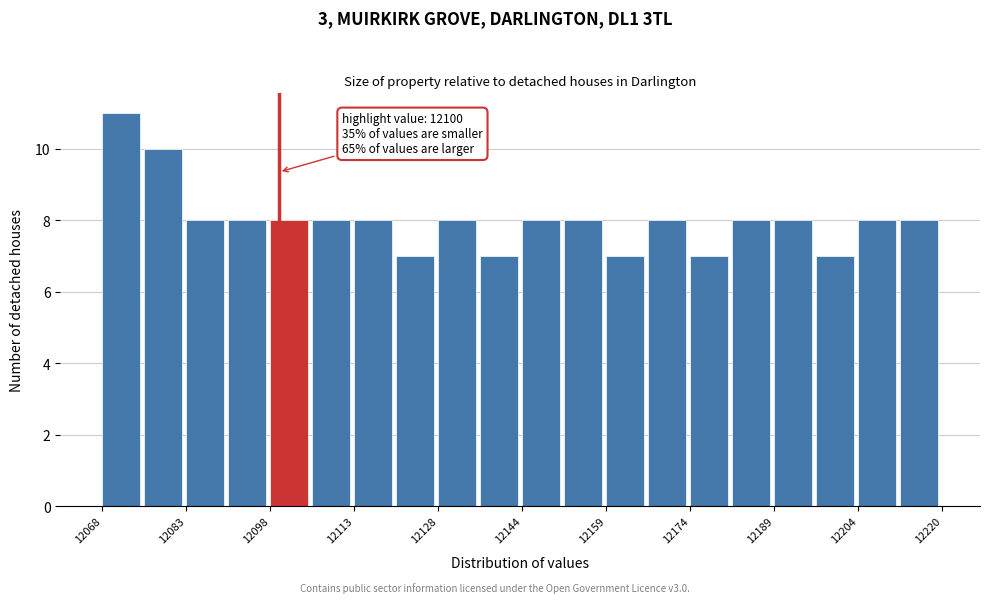

Around what value on the x-axis is the tallest bar? Give the approximate position of its centre, as read against the axis.

12072